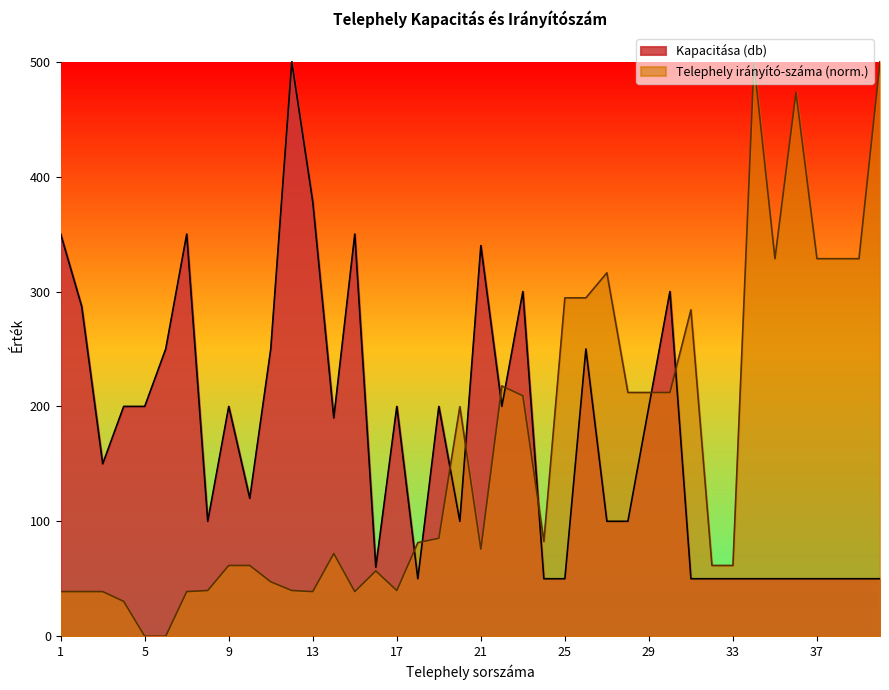

Where is the first local minimum for Kapacitása (db)?

3